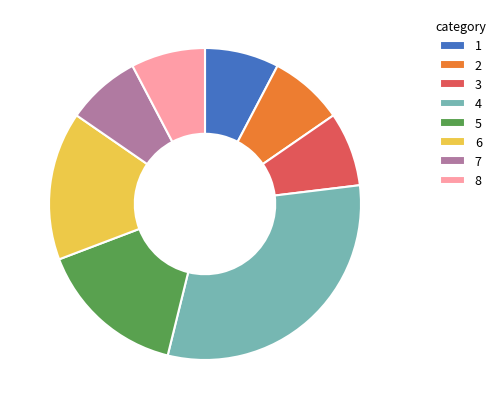

How many slices are in this pie chart?

8